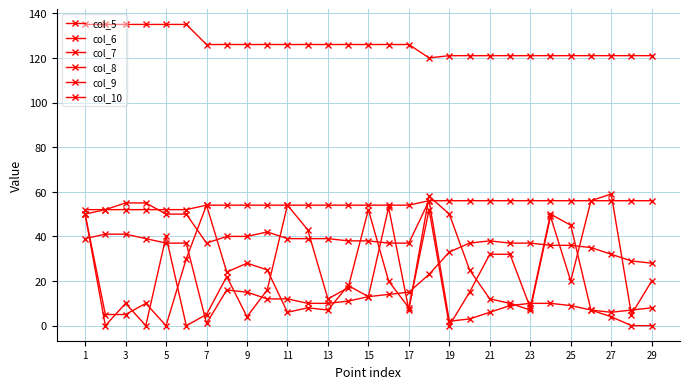

How many data points does each series have?

29